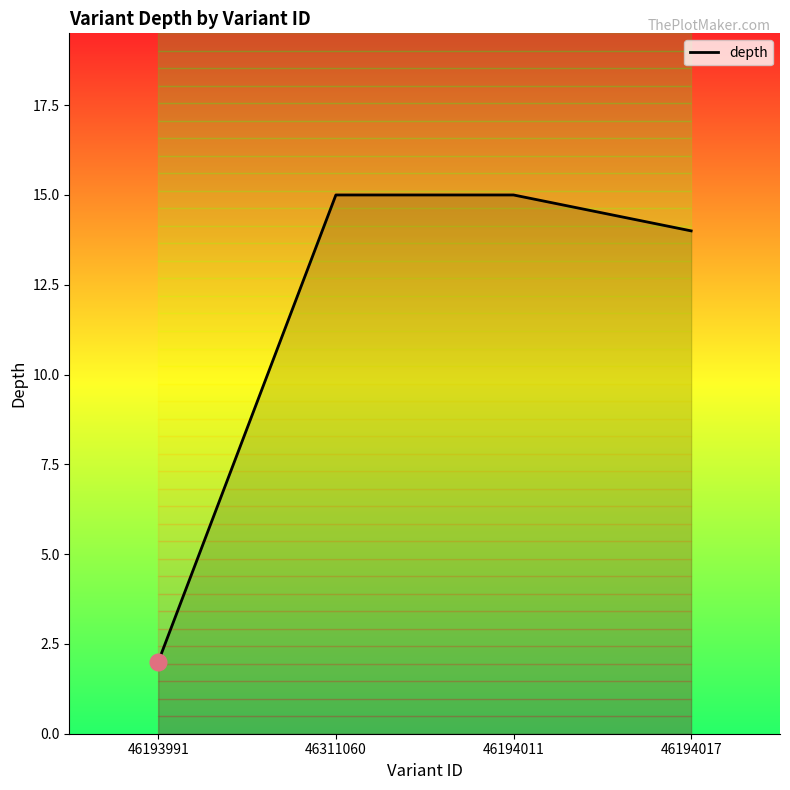

What is the minimum value shown in the chart?

2